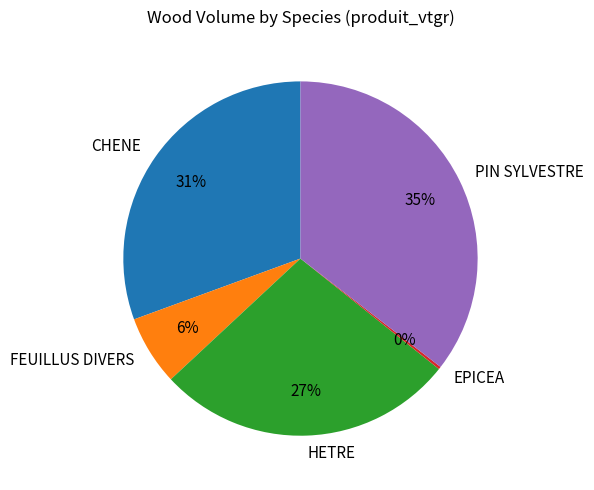

Is there any slice that represents more than half of the pie?

No